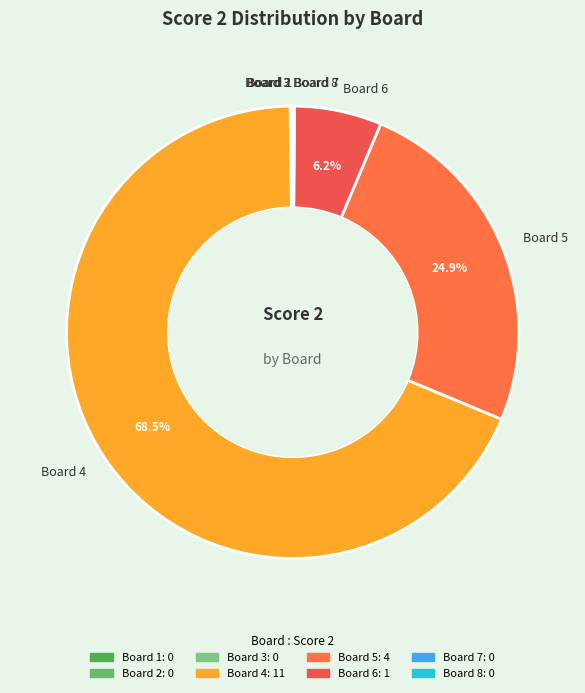

Which slice is the largest?

Board 4